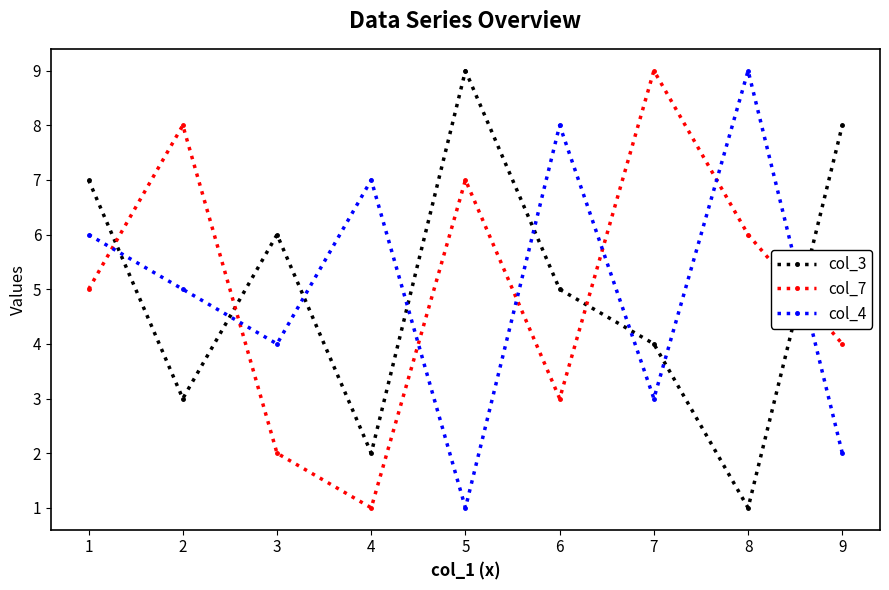

What is the average value of the col_4 series?

5